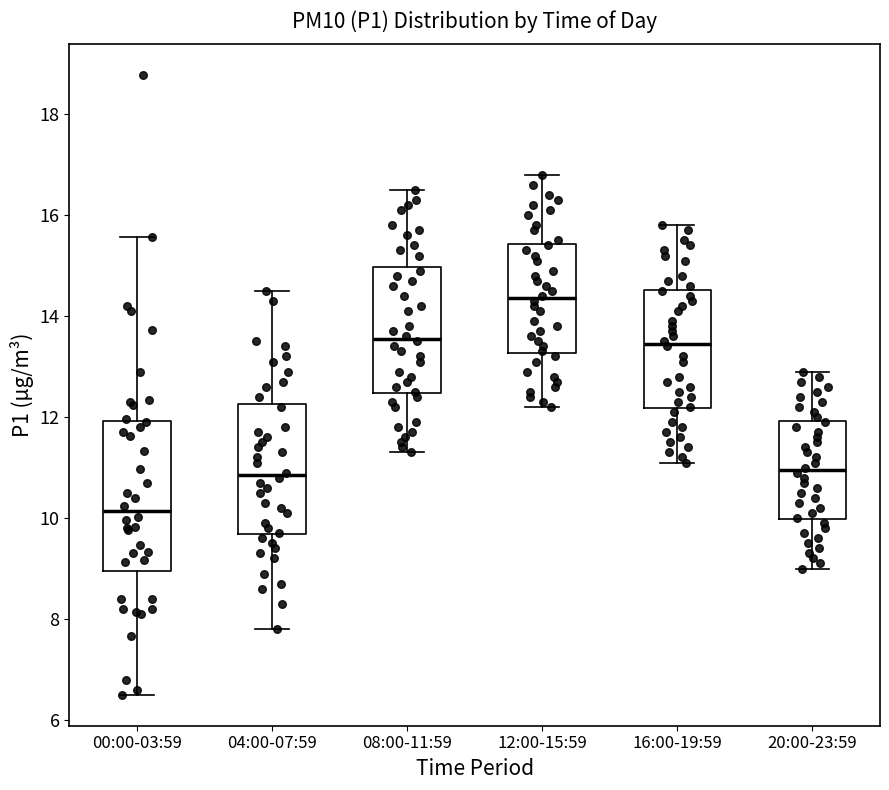

Which box has the lowest median line?

00:00-03:59